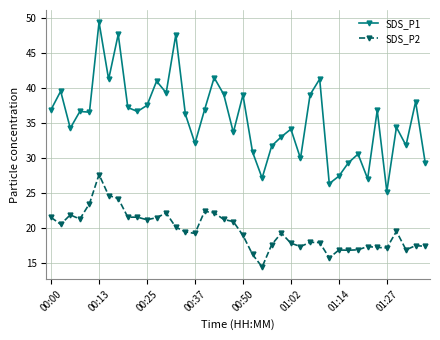

What is the maximum value shown in the chart?

49.4